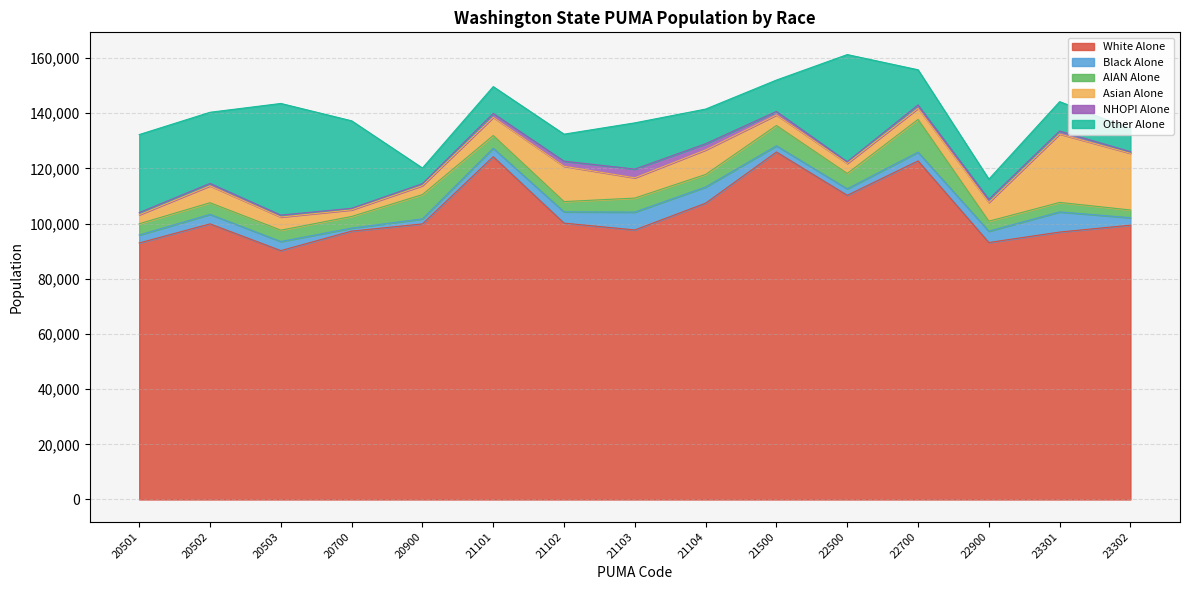

Reading left to right, transcribe all the data shown in this chart.

White Alone: 92965	99886	90200	97262	99871	124224	100159	97688	107393	125930	110243	122701	93132	96918	99411
Black Alone: 2884	3438	3289	1091	1825	3074	4083	6471	5846	2248	2345	3173	4101	7297	2712
AIAN Alone: 4084	4228	4119	4221	8804	4616	3718	5084	4560	7374	5573	11869	3626	3452	2796
Asian Alone: 3244	6117	4759	2396	3256	6594	12812	7335	8889	3803	3640	4015	6799	24794	20541
NHOPI Alone: 777	888	685	552	685	1422	1843	3167	2235	1270	608	1229	1123	1068	585
Other Alone: 28302	25778	40475	31715	5681	9711	9784	16756	12571	11386	38834	12745	7313	10657	8283